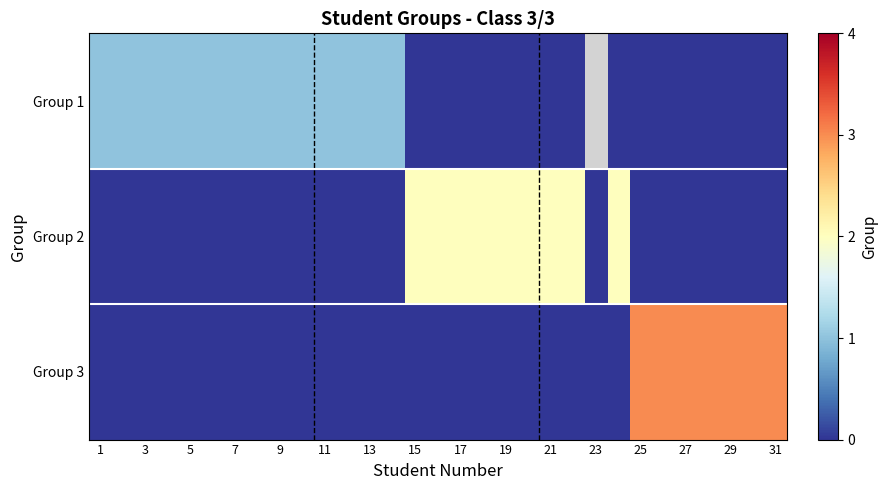

At which label does Group 3 reach its minimum?

1